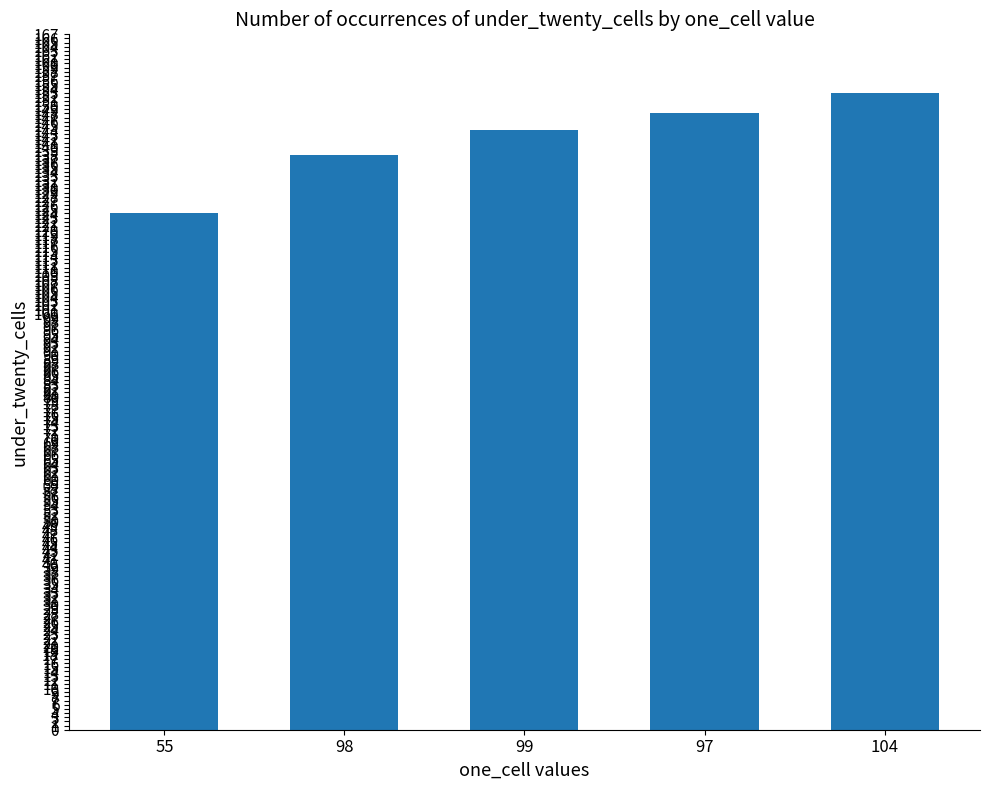

What is the minimum value shown in the chart?

124